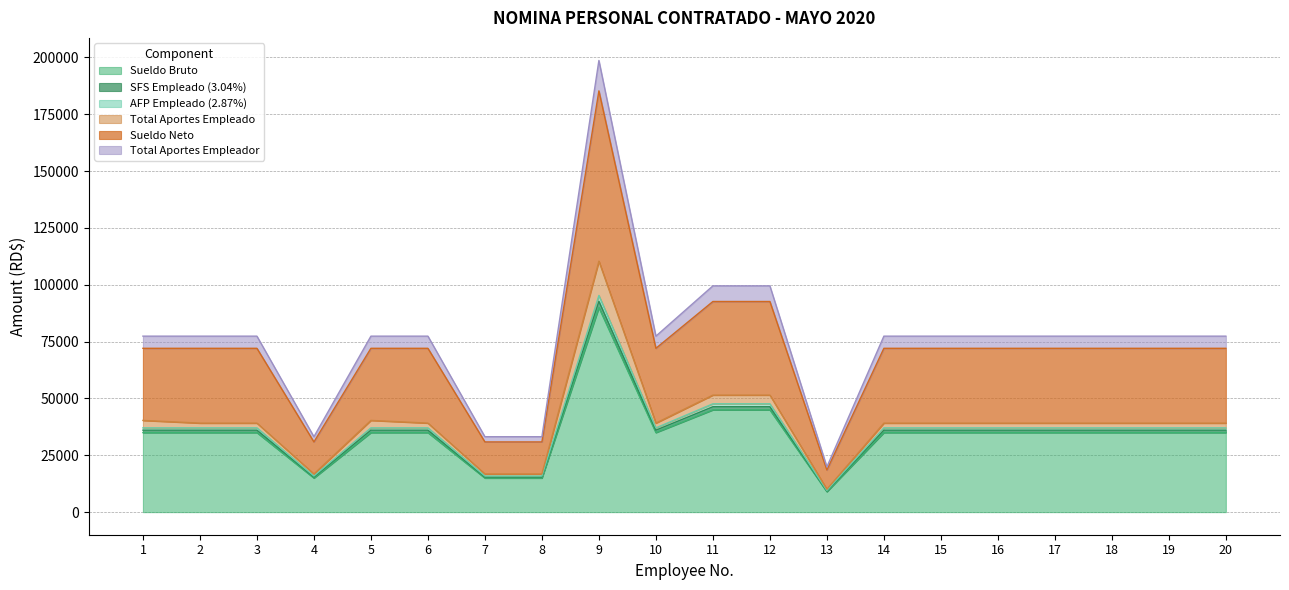

What is the minimum value for Sueldo Bruto?

9000.0